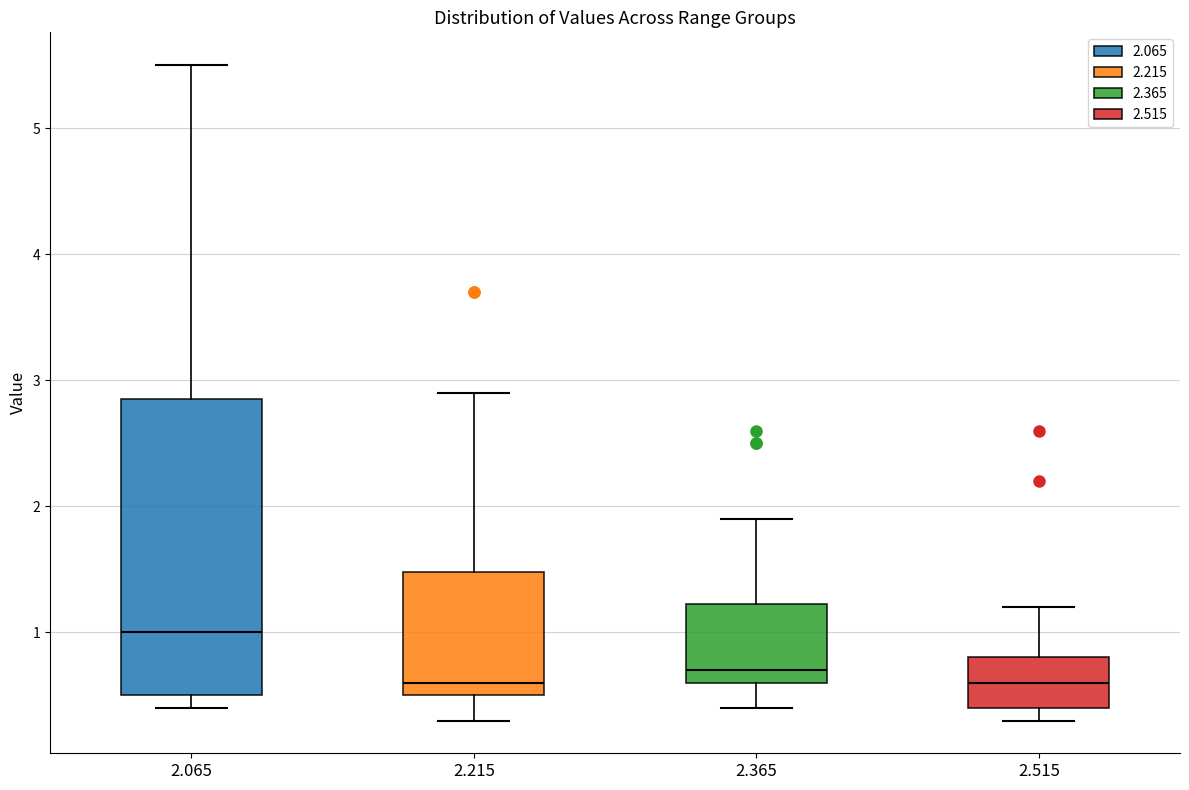

Reading left to right, read every box against the y-axis: the position of its median line, the range the box covers, and the ends of its whiskers. The values are not printed on the chart, so give them approximately, as read against the axis.

2.065: median 1.0, box 0.5 to 2.9, whiskers 0.4 to 5.5
2.215: median 0.6, box 0.5 to 1.5, whiskers 0.3 to 2.9
2.365: median 0.7, box 0.6 to 1.2, whiskers 0.4 to 1.9
2.515: median 0.6, box 0.4 to 0.8, whiskers 0.3 to 1.2